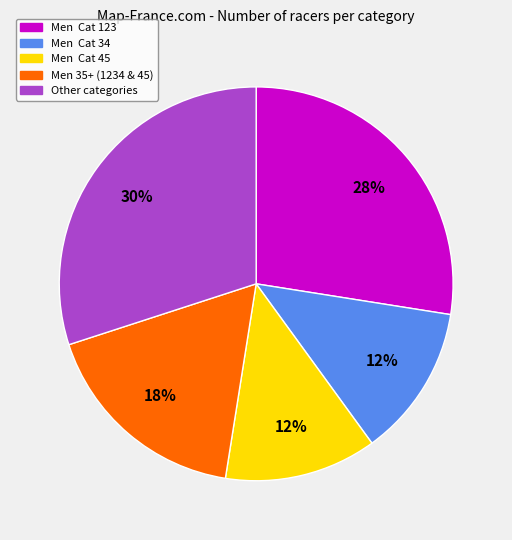

Count the number of slices in the pie.

5